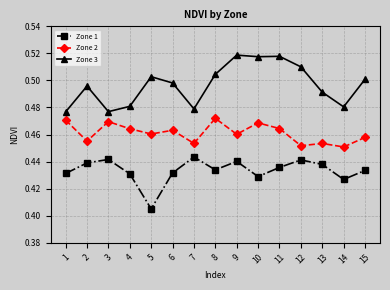

At how many categories does at least one series exceed 0?

15